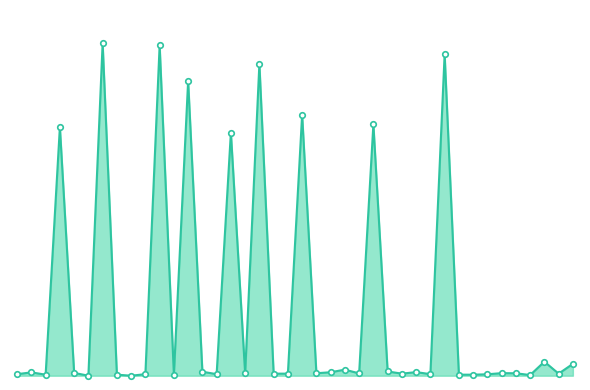

Reading left to right, what are all the values shown in this chart?

20049.0	20070.0	20043.0	22927.0	20064.0	20031.0	23903.0	20043.0	20031.0	20049.0	23879.0	20043.0	23463.0	20077.5	20049.0	22863.0	20058.0	23663.0	20055.0	20055.0	23071.0	20059.5	20071.5	20101.5	20058.0	22959.0	20080.5	20055.0	20073.0	20049.0	23775.0	20043.0	20043.0	20047.5	20061.0	20059.5	20038.5	20194.5	20055.0	20169.0